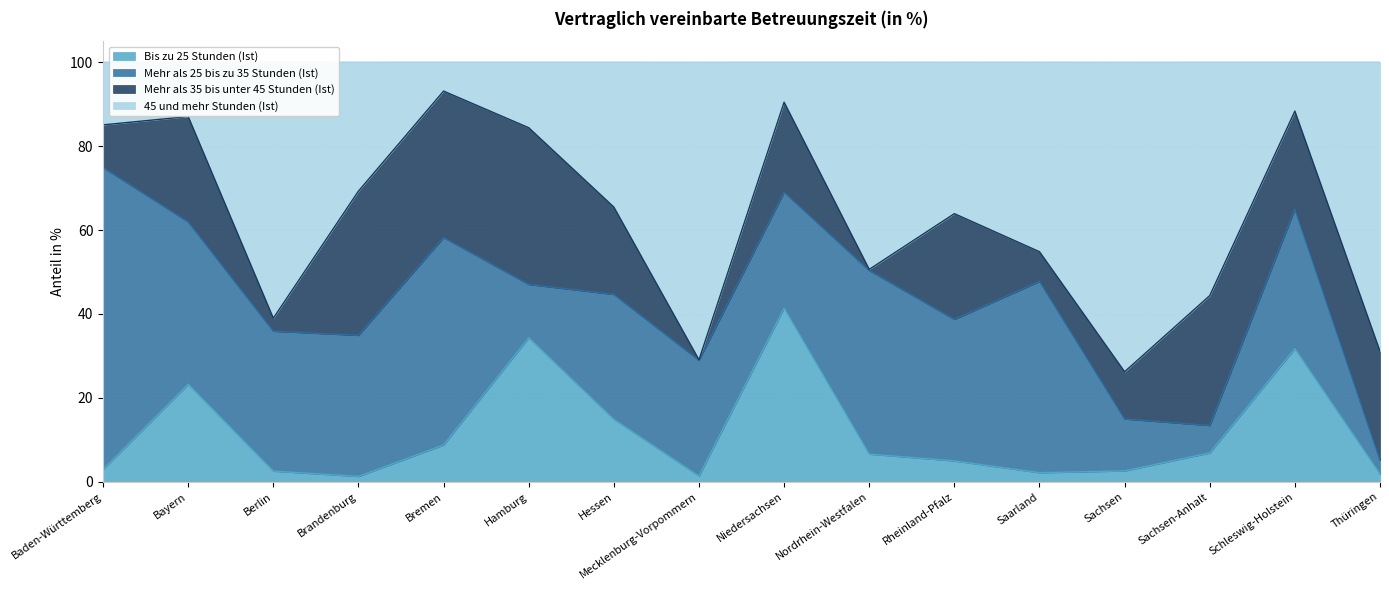

Which series has the largest total across all categories?

45 und mehr Stunden (Ist)